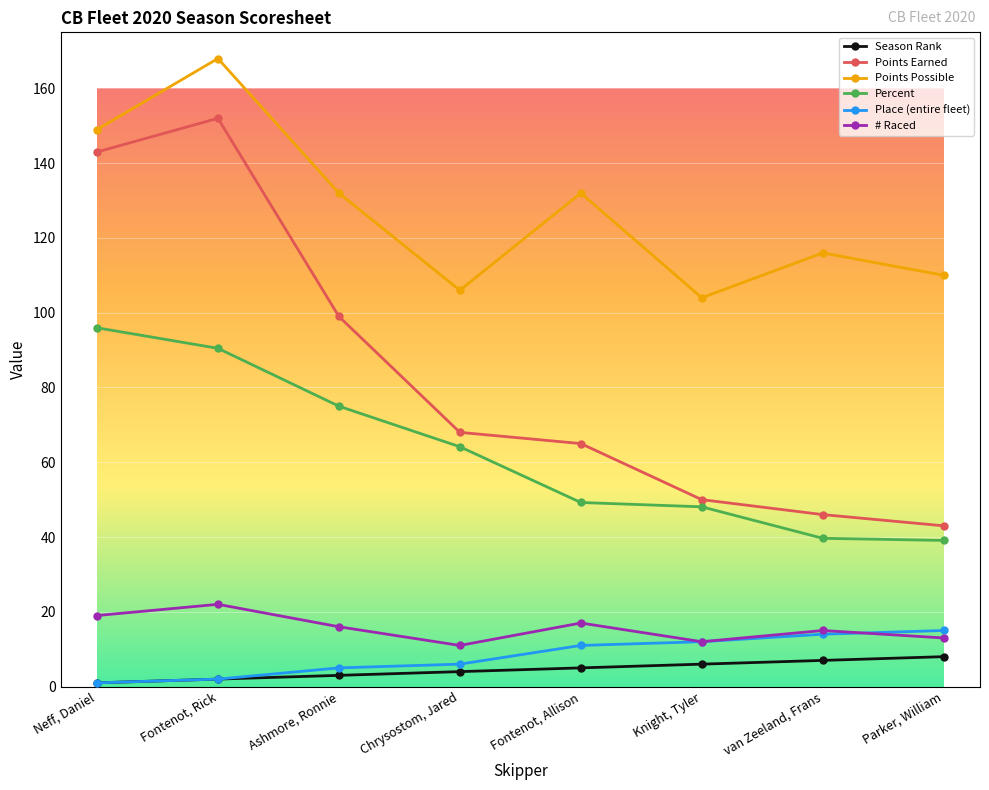

Read the Season Rank value at Knight, Tyler.

6.0